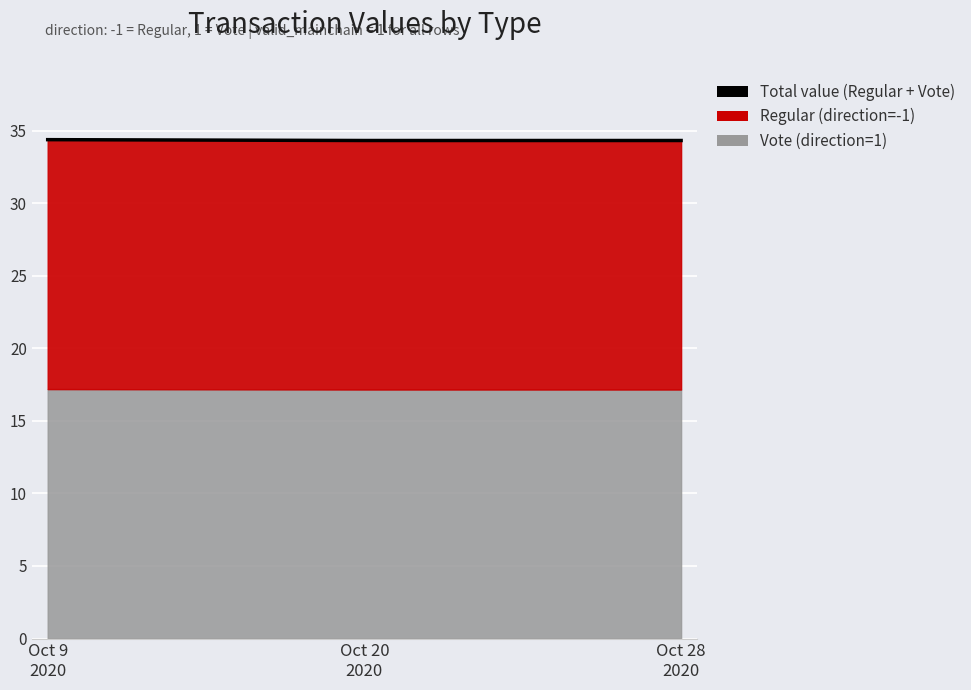

How many lines are shown in the chart?

1